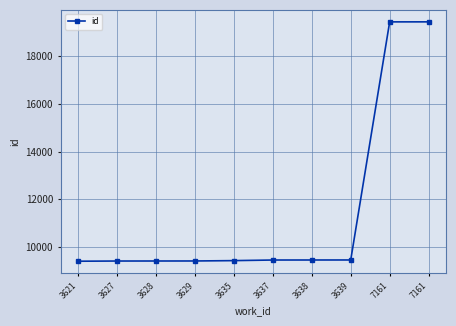

At which category does the chart reach its minimum across all series?

3621